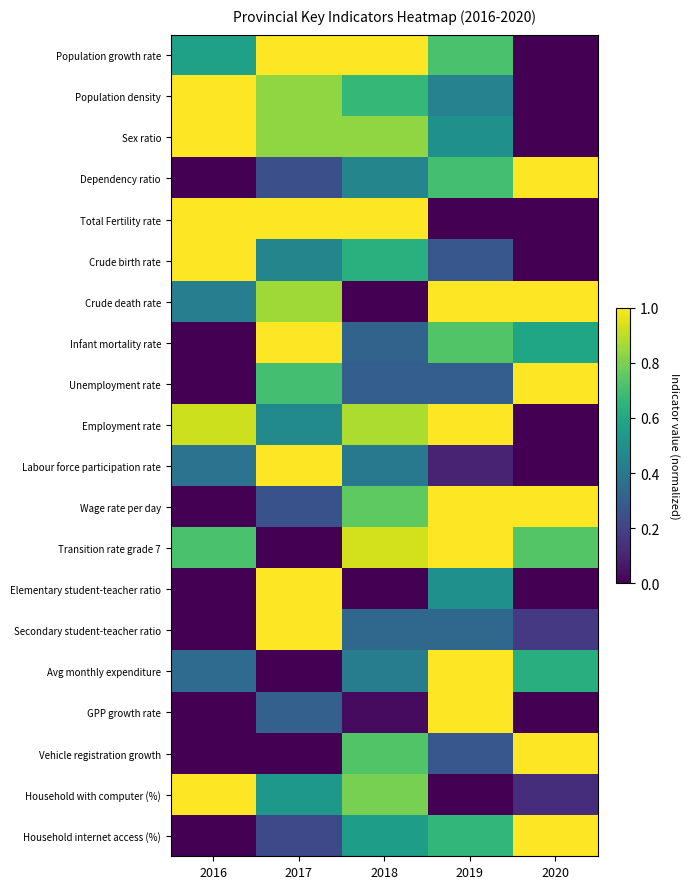

Reading left to right, transcribe all the data shown in this chart.

Population growth rate: 2016=0.6	2017=1.0	2018=1.0	2019=0.7	2020=0.0
Population density: 2016=1.0	2017=0.8	2018=0.7	2019=0.4	2020=0.0
Sex ratio: 2016=1.0	2017=0.8	2018=0.8	2019=0.5	2020=0.0
Dependency ratio: 2016=0.0	2017=0.2	2018=0.5	2019=0.7	2020=1.0
Total Fertility rate: 2016=1.0	2017=1.0	2018=1.0	2019=0.0	2020=0.0
Crude birth rate: 2016=1.0	2017=0.5	2018=0.6	2019=0.3	2020=0.0
Crude death rate: 2016=0.4	2017=0.9	2018=0.0	2019=1.0	2020=1.0
Infant mortality rate: 2016=0.0	2017=1.0	2018=0.3	2019=0.7	2020=0.6
Unemployment rate: 2016=0.0	2017=0.7	2018=0.3	2019=0.3	2020=1.0
Employment rate: 2016=0.9	2017=0.5	2018=0.9	2019=1.0	2020=0.0
Labour force participation rate: 2016=0.4	2017=1.0	2018=0.4	2019=0.1	2020=0.0
Wage rate per day: 2016=0.0	2017=0.2	2018=0.8	2019=1.0	2020=1.0
Transition rate grade 7: 2016=0.7	2017=0.0	2018=0.9	2019=1.0	2020=0.7
Elementary student-teacher ratio: 2016=0.0	2017=1.0	2018=0.0	2019=0.5	2020=0.0
Secondary student-teacher ratio: 2016=0.0	2017=1.0	2018=0.3	2019=0.3	2020=0.2
Avg monthly expenditure: 2016=0.4	2017=0.0	2018=0.4	2019=1.0	2020=0.6
GPP growth rate: 2016=0.0	2017=0.3	2018=0.0	2019=1.0	2020=0.0
Vehicle registration growth: 2016=0.0	2017=0.0	2018=0.7	2019=0.3	2020=1.0
Household with computer (%): 2016=1.0	2017=0.5	2018=0.8	2019=0.0	2020=0.1
Household internet access (%): 2016=0.0	2017=0.2	2018=0.6	2019=0.7	2020=1.0